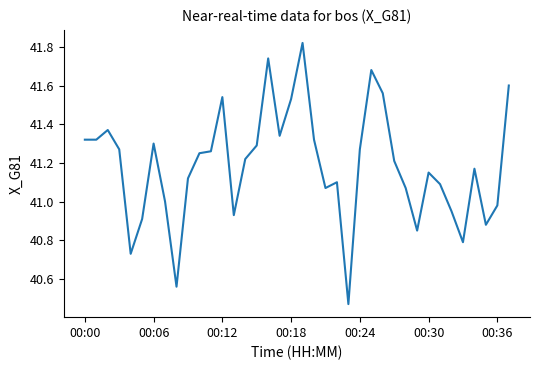

At which label is the value closest to 41?

7